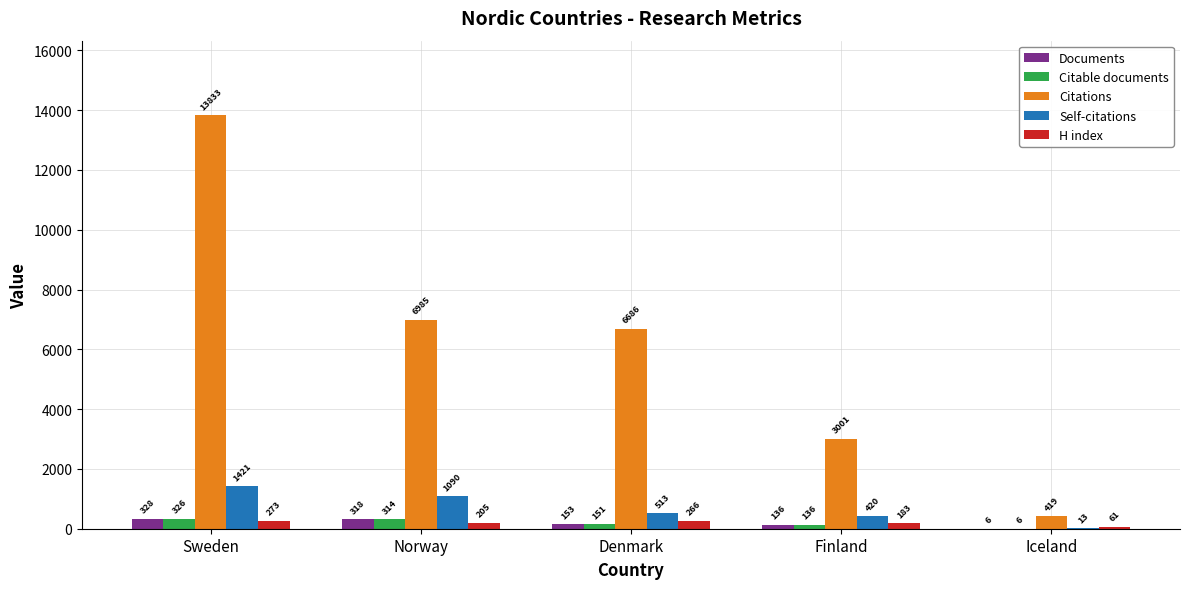

What is the approximate value of Citations at Denmark, to the nearest 50?

6700